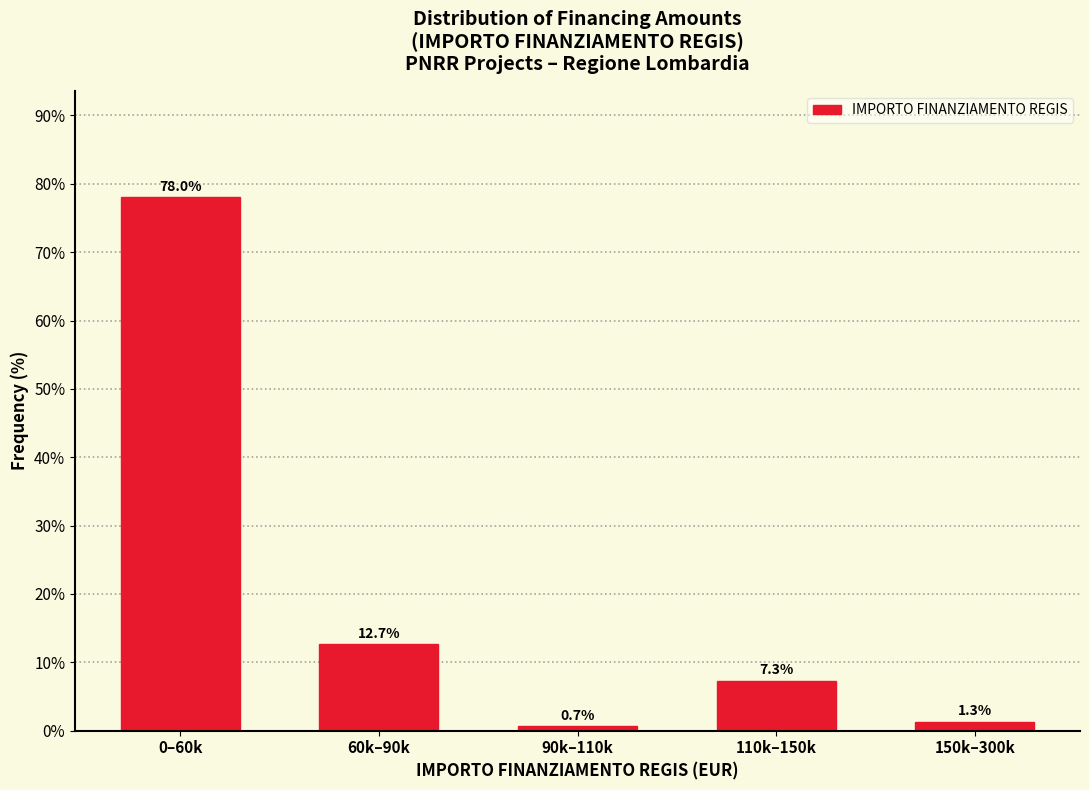

Reading right to left, what are all the values shown in this chart?

1.3	7.3	0.7	12.7	78.0